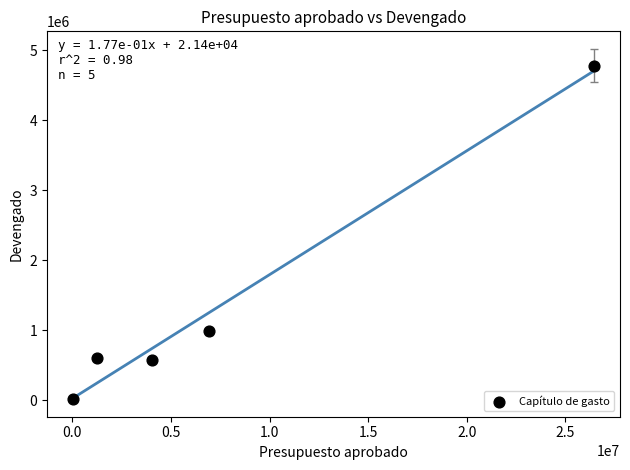

What Y value in the scatter plot is closest to 2395727?

984571.2